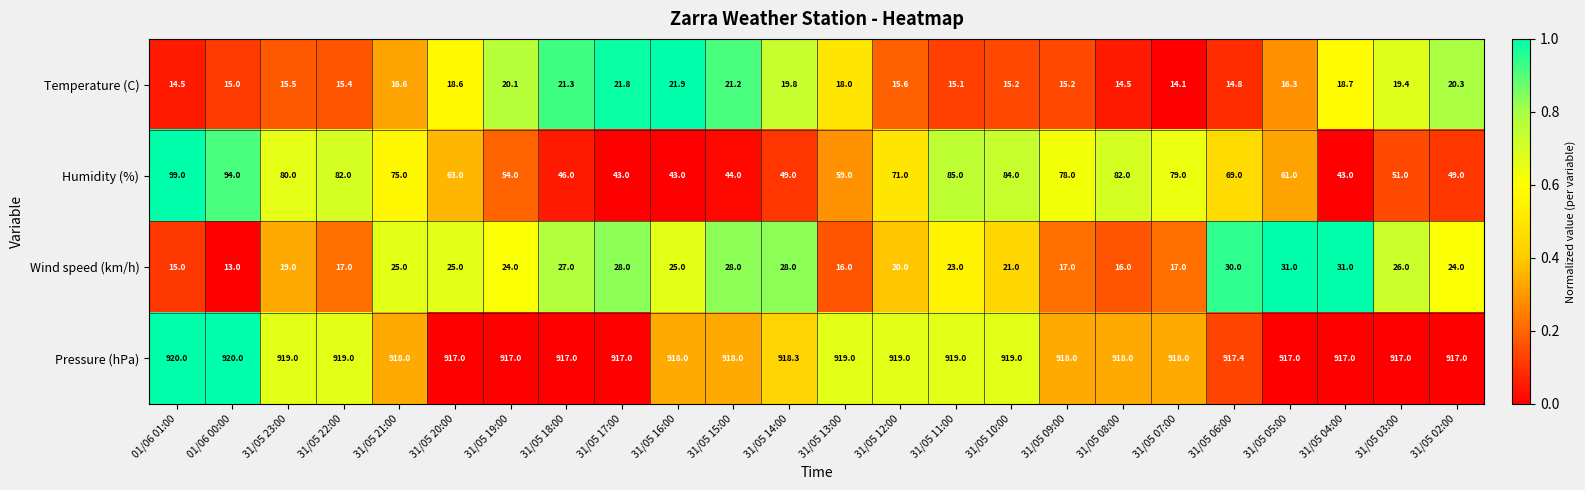

What is the sum of all Wind speed (km/h) values?

546.0